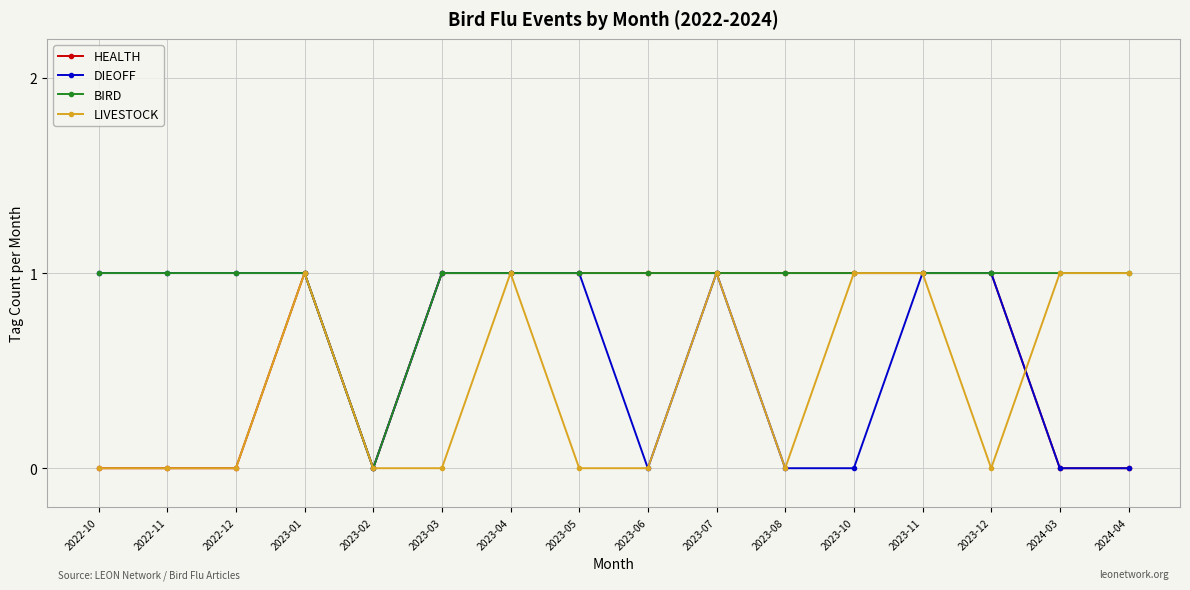

Which series changed the most between 2023-07 and 2023-10?

DIEOFF